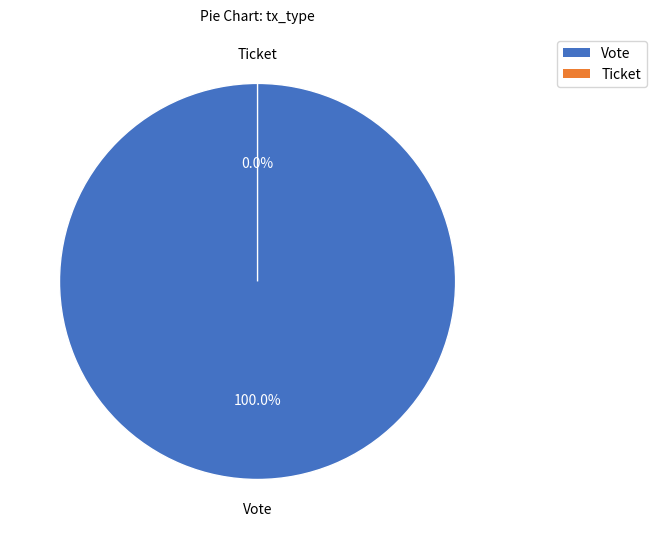

Which slice is the largest?

Vote